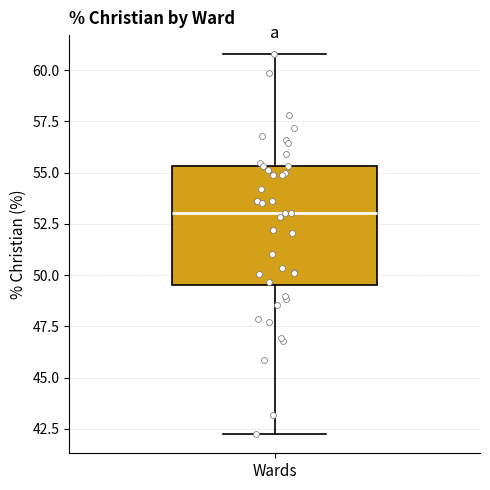

Transcribe this box plot: give where the median line is, the range the box spans, and where the two whiskers end, as read against the y-axis. The values are not printed on the chart, so give them approximately, as read against the axis.

median 53.0, box 49.5 to 55.5, whiskers 42.0 to 61.0